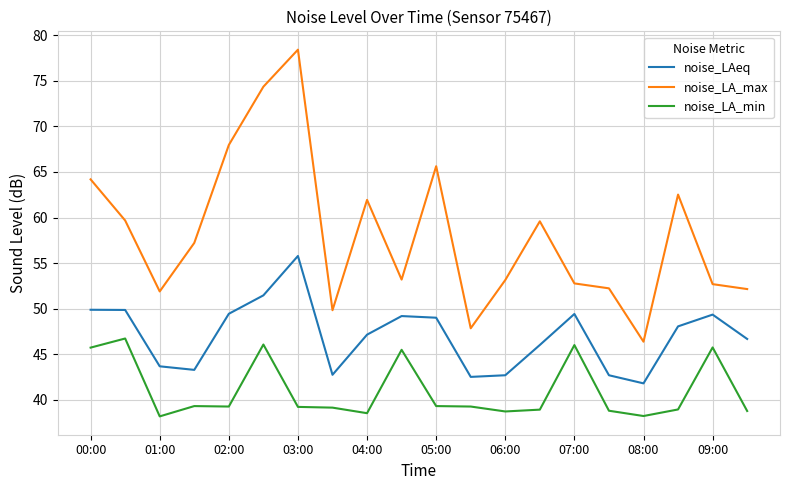

Which series has the largest total across all categories?

noise_LA_max